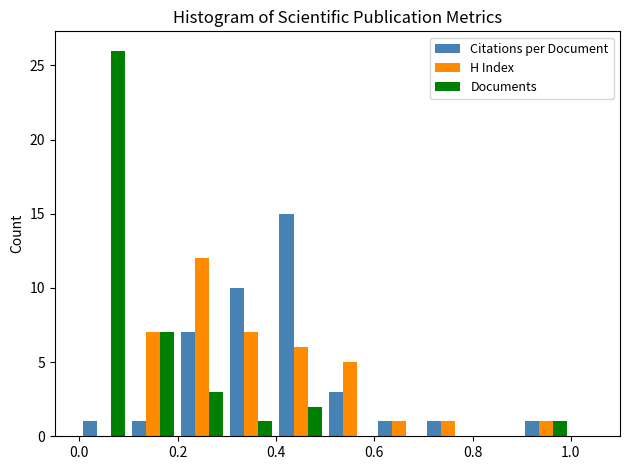

Reading left to right, transcribe this chart: for each range on the x-axis, give the height of each series' bar. The values are not printed on the chart, so give them approximately, as read against the axis.

0.0 to 0.1: Citations per Document=1	H Index=0	Documents=26
0.1 to 0.2: Citations per Document=1	H Index=7	Documents=7
0.2 to 0.3: Citations per Document=7	H Index=12	Documents=3
0.3 to 0.4: Citations per Document=10	H Index=7	Documents=1
0.4 to 0.5: Citations per Document=15	H Index=6	Documents=2
0.5 to 0.6: Citations per Document=3	H Index=5	Documents=0
0.6 to 0.7: Citations per Document=1	H Index=1	Documents=0
0.7 to 0.8: Citations per Document=1	H Index=1	Documents=0
0.8 to 0.9: Citations per Document=0	H Index=0	Documents=0
0.9 to 1.0: Citations per Document=1	H Index=1	Documents=1